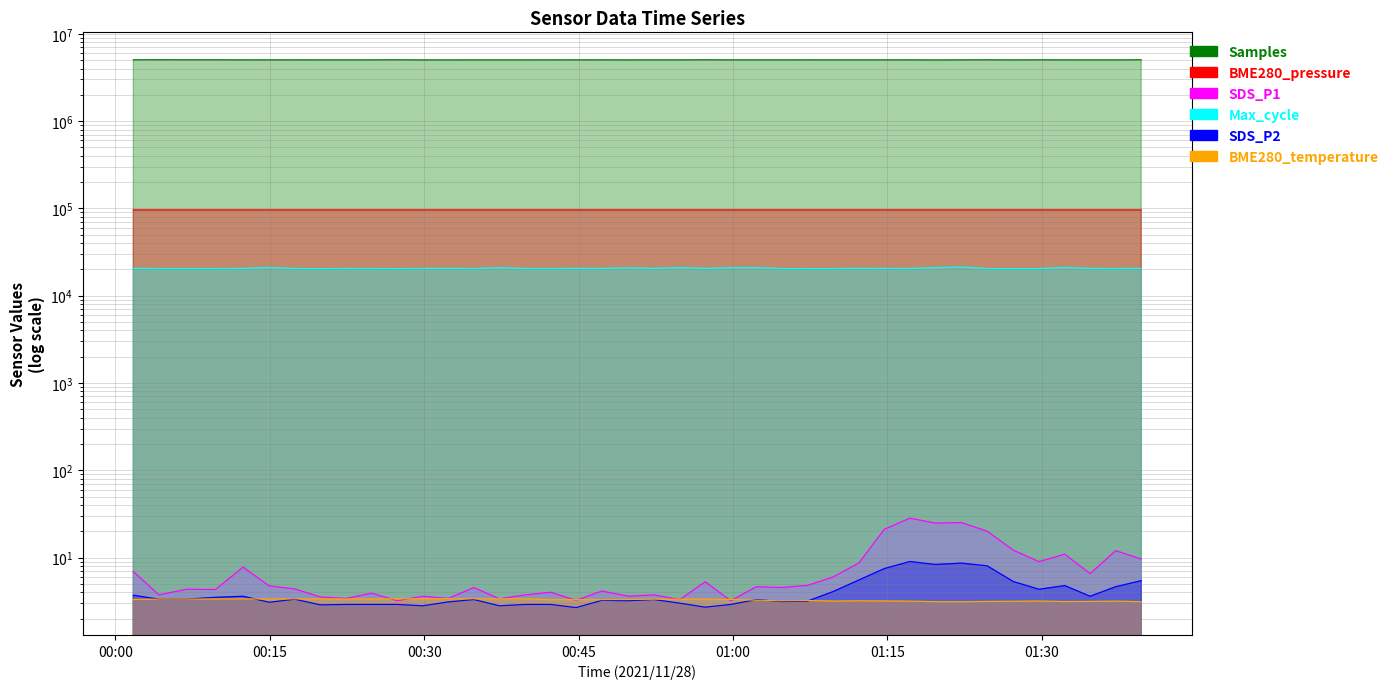

The value of SDS_P1 at 01:00 is 3.8. True or false?

False